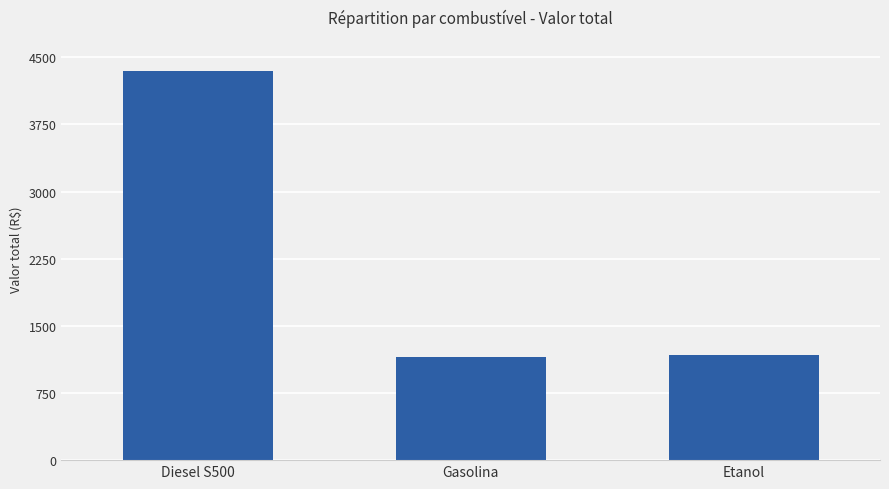

Which category has the highest value across all series?

Diesel S500